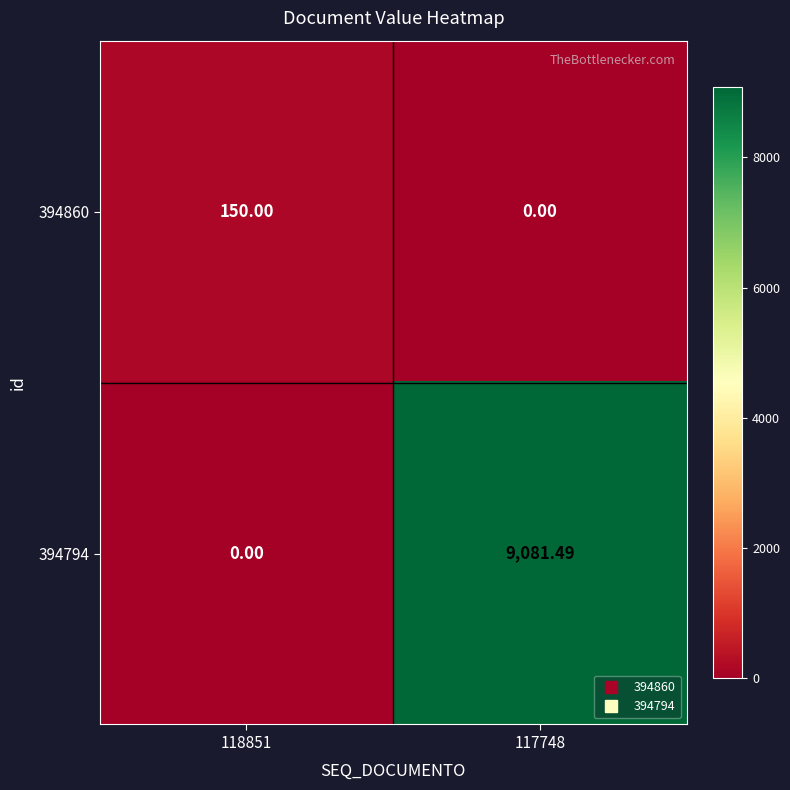

Which series has the largest total across all categories?

394794